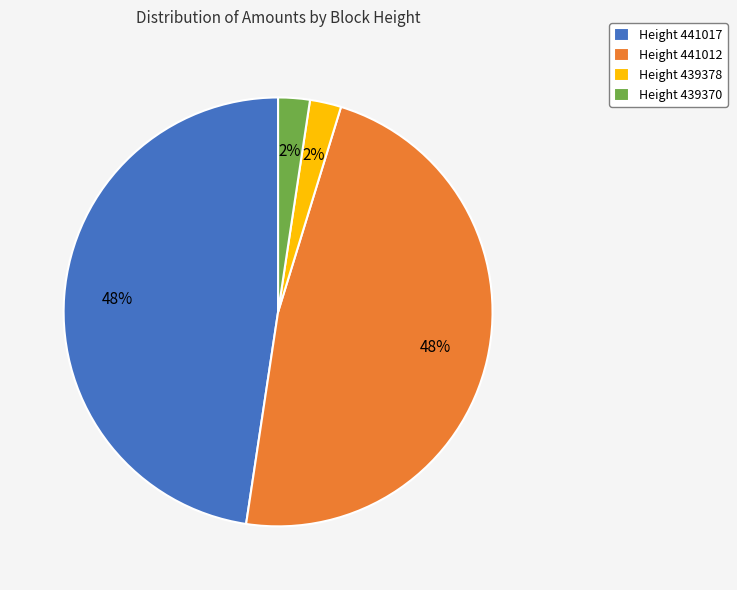

To the nearest percent, what portion does Height 441017 represent?

48%